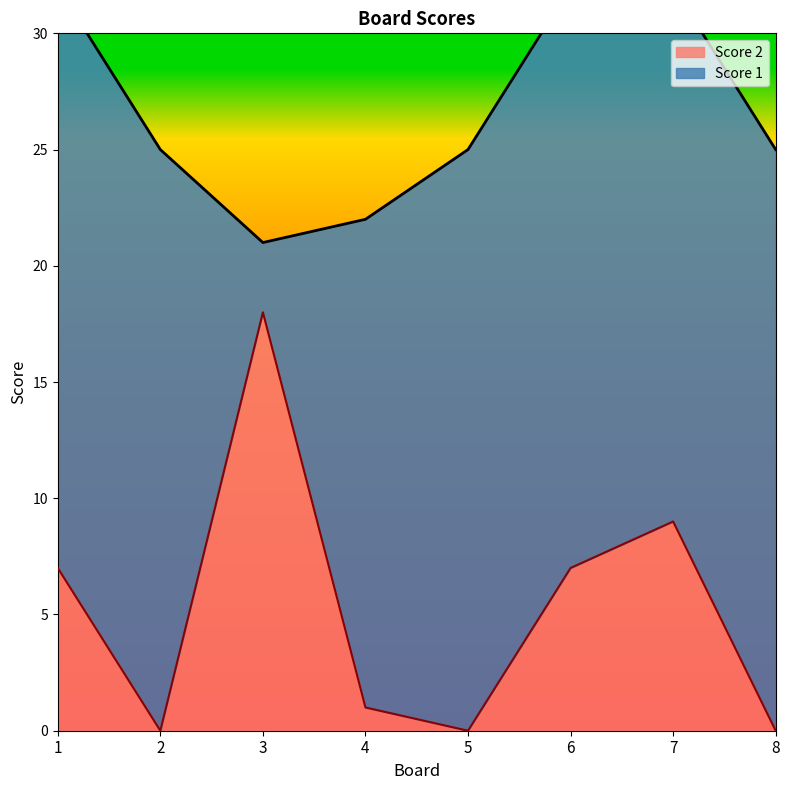

Which category has the highest value across all series?

3